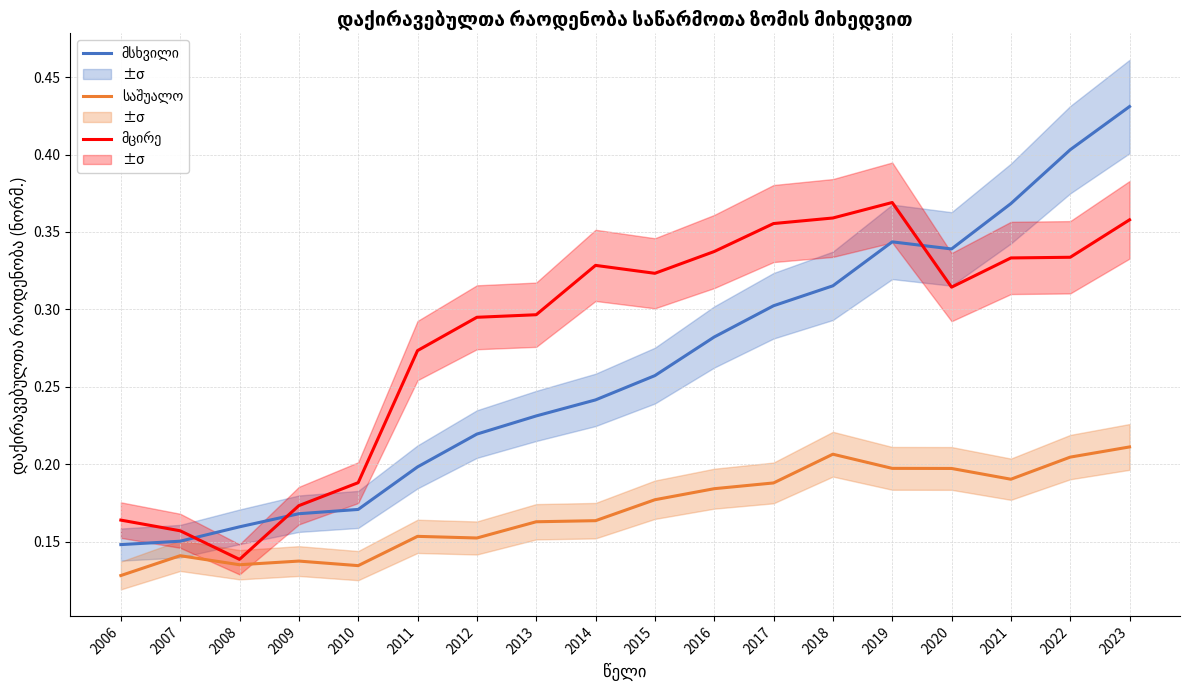

What is the difference between the second highest and minimum values in the საშუალო series?

0.1